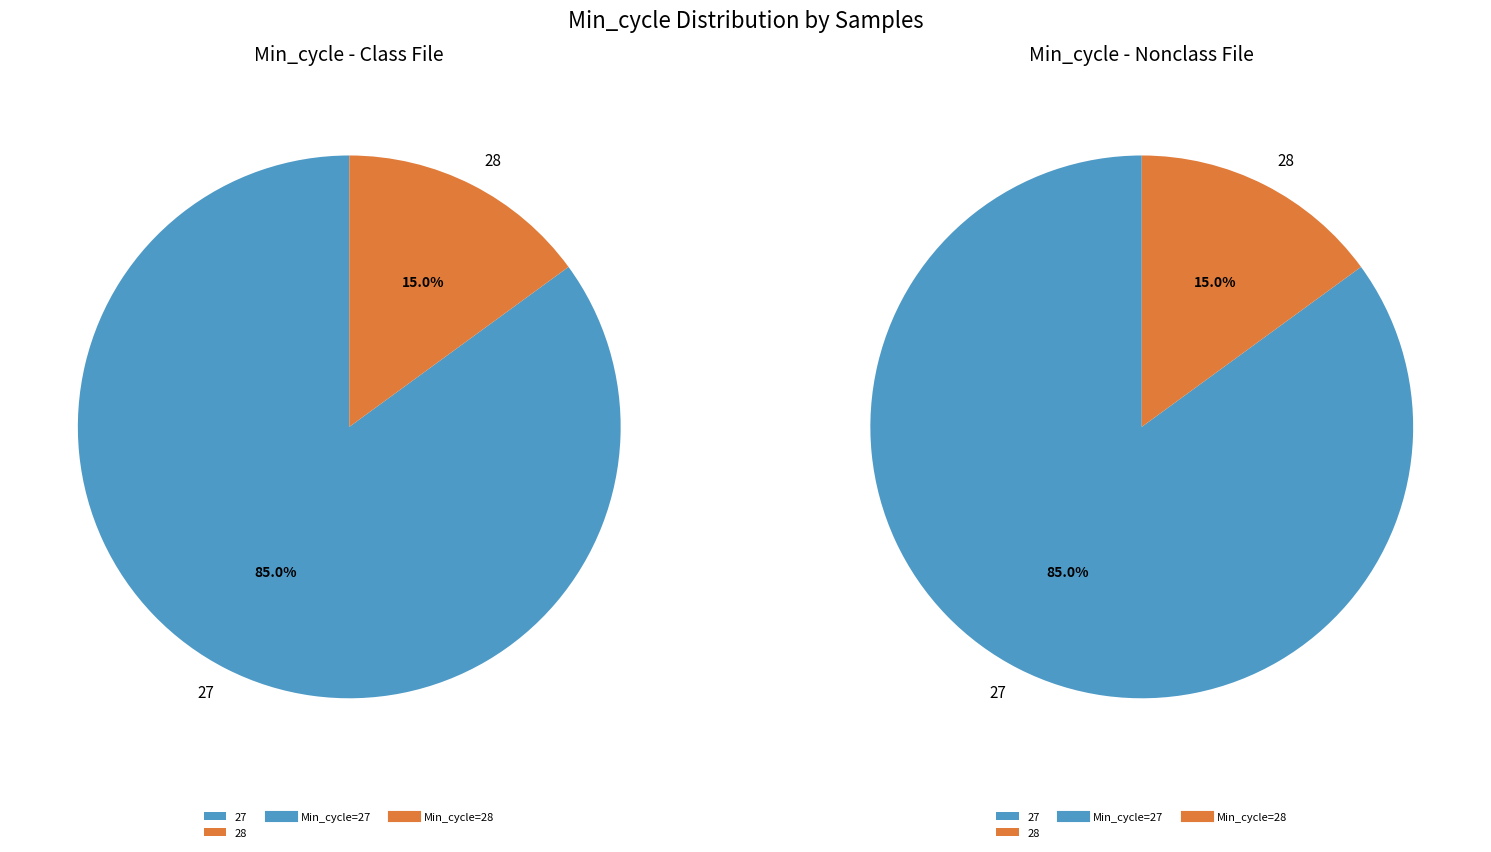

The 27 slice represents 16% of the pie. True or false?

False